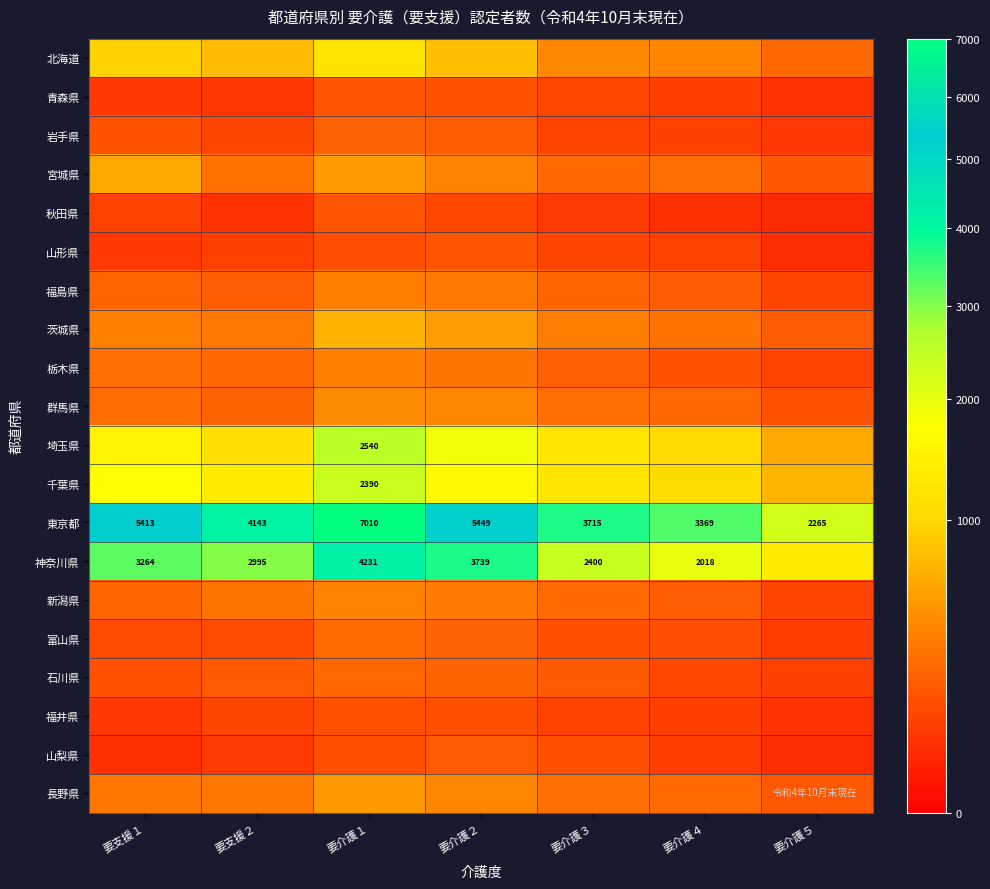

Is it true that 東京都 equals 3715 at 要介護３?

True